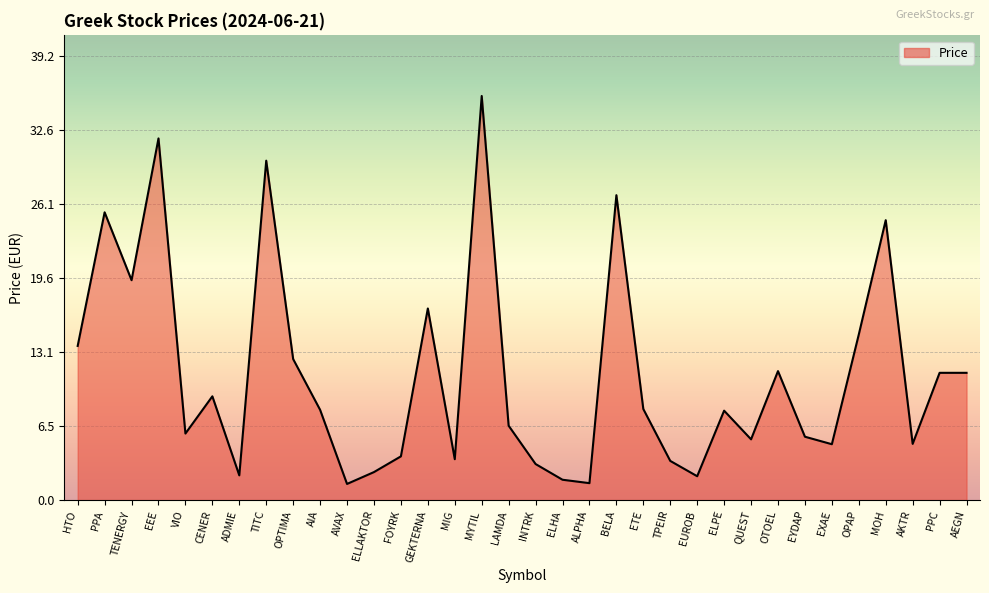

Does the chart display data point markers on the line(s)?

No